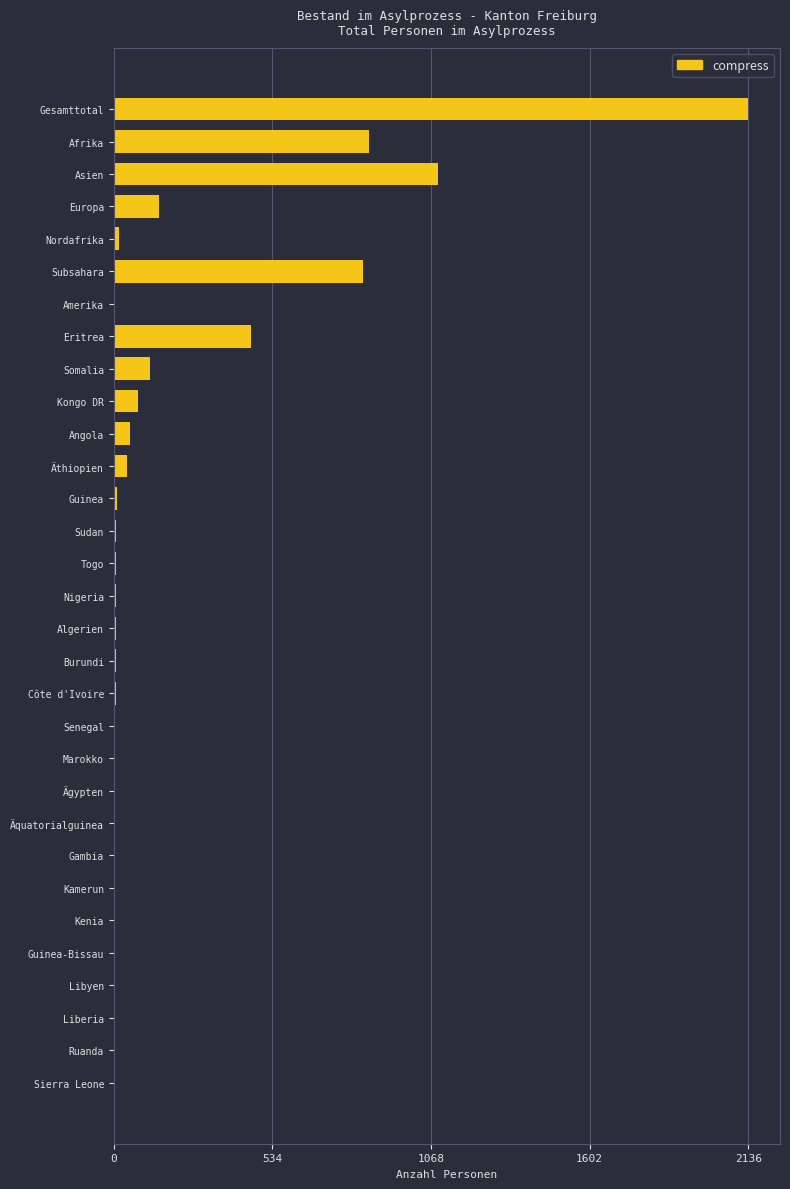

The chart shows a value of 121 at Somalia. True or false?

True